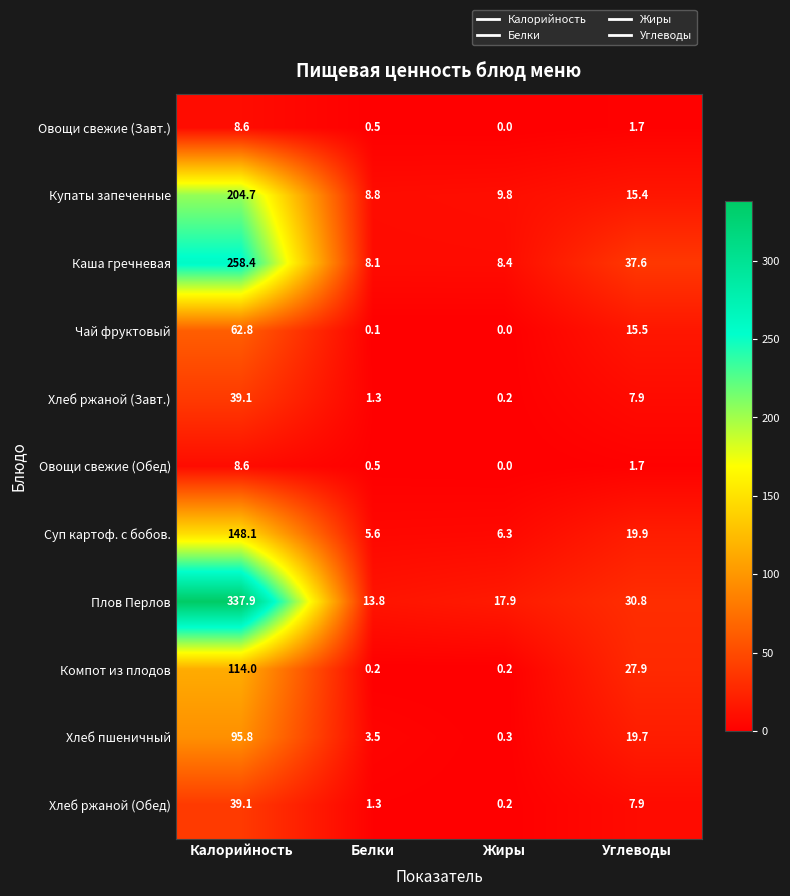

True or false: Овощи свежие (Завт.) has a value of 0.6 at Углеводы.

False